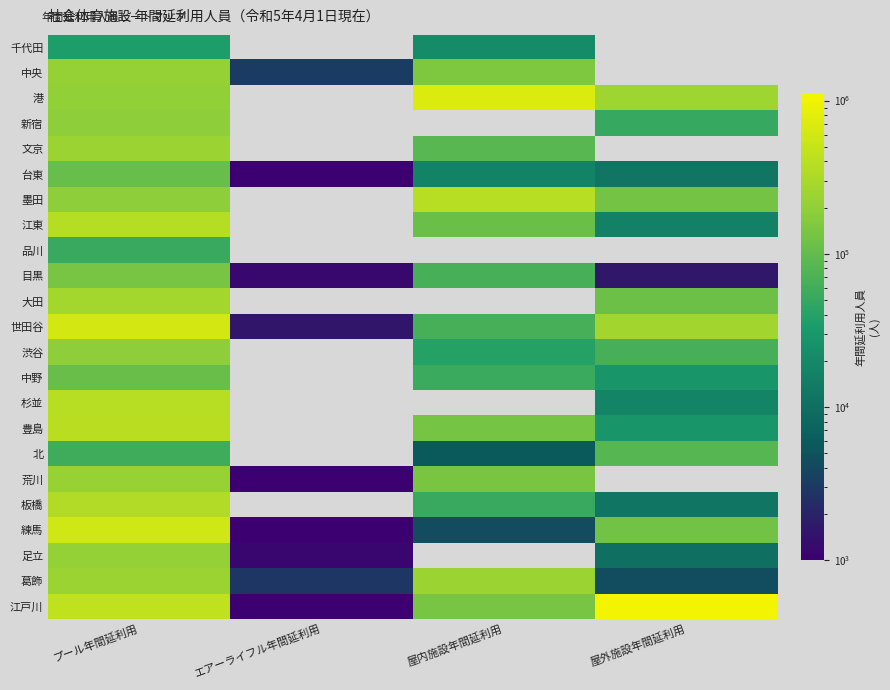

How many data points in 足立 are above 10217?

1